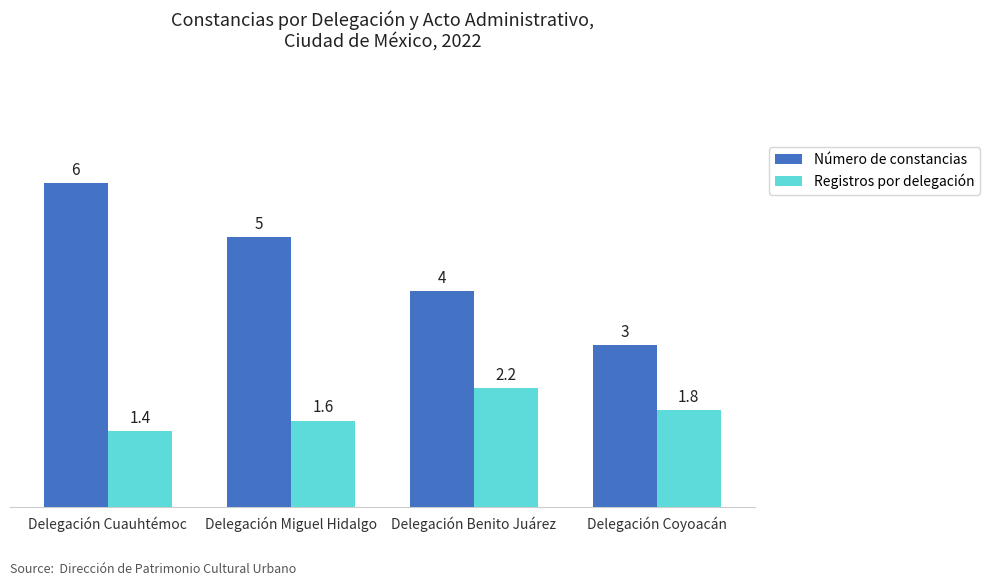

What are all the series names shown in the legend?

Número de constancias, Registros por delegación